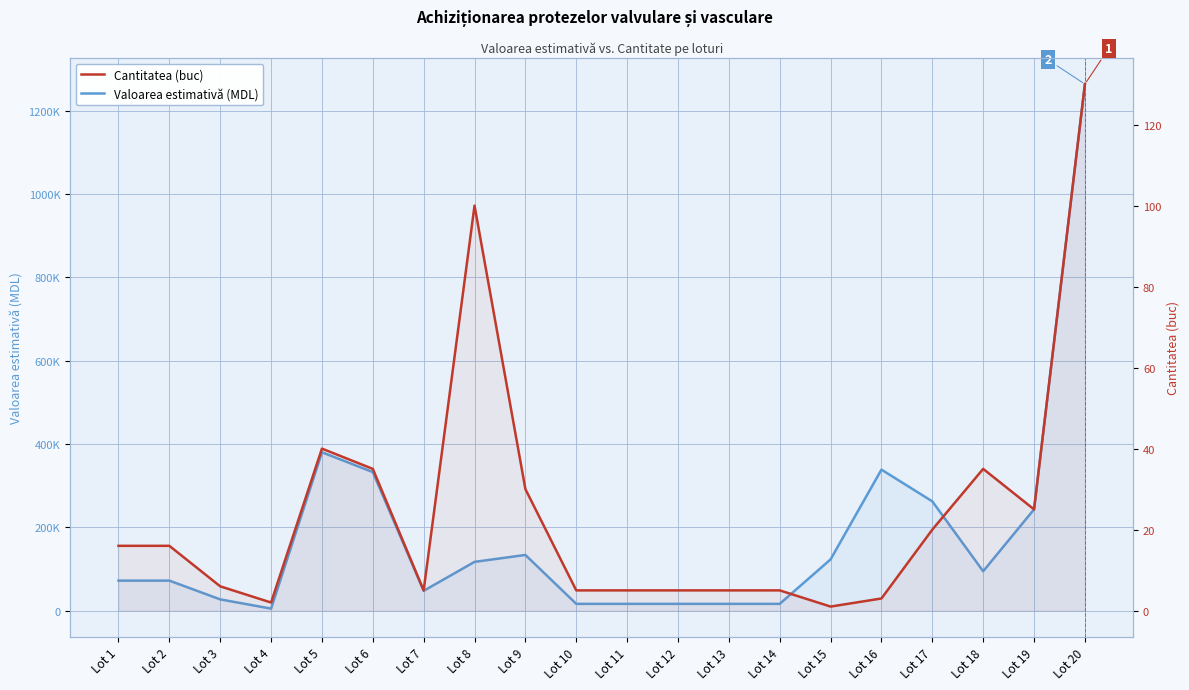

True or false: Cantitatea (buc) and Valoarea estimativă (MDL) intersect in this chart.

False